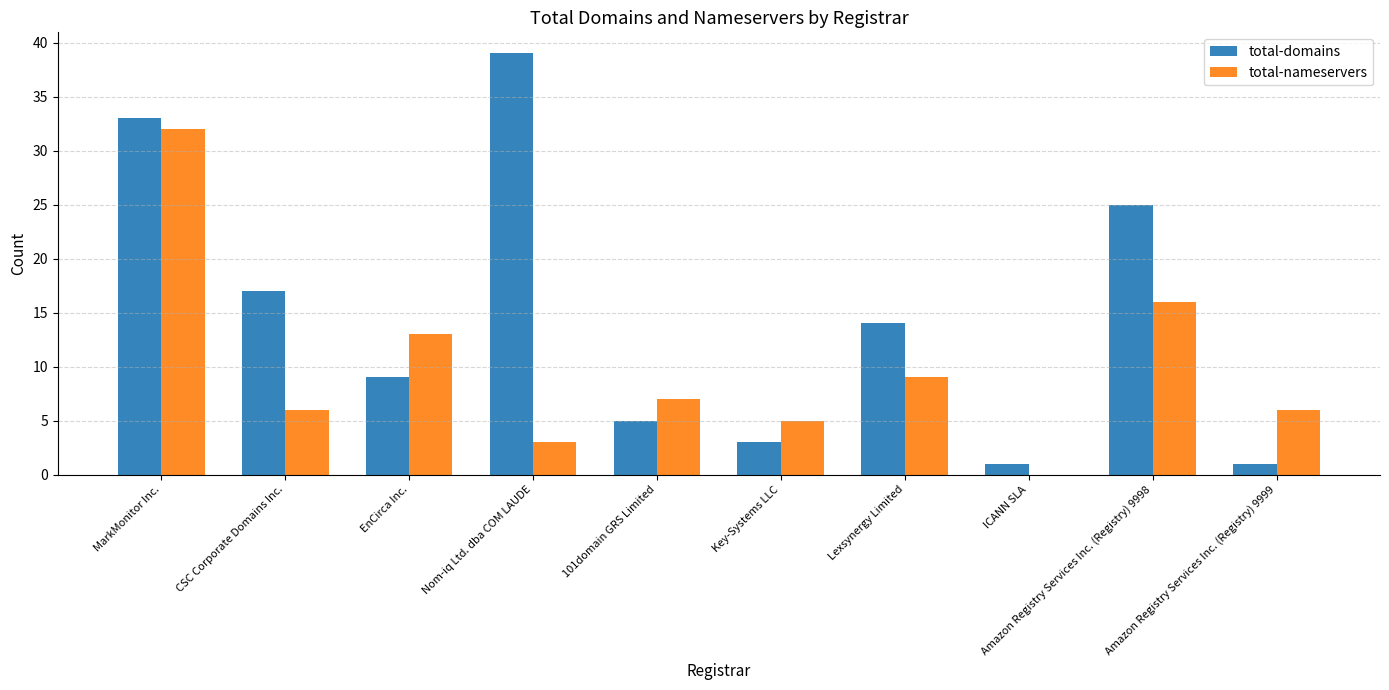

How many categories are shown in the chart?

10